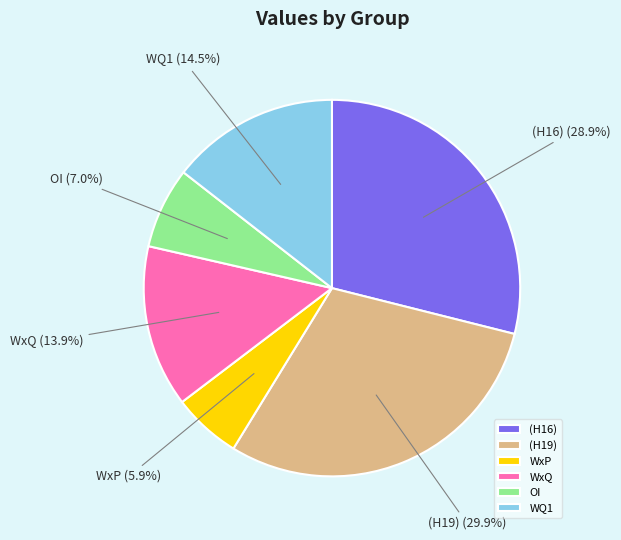

Rank the categories by value from highest to lowest.

(H19), (H16), WQ1, WxQ, OI, WxP